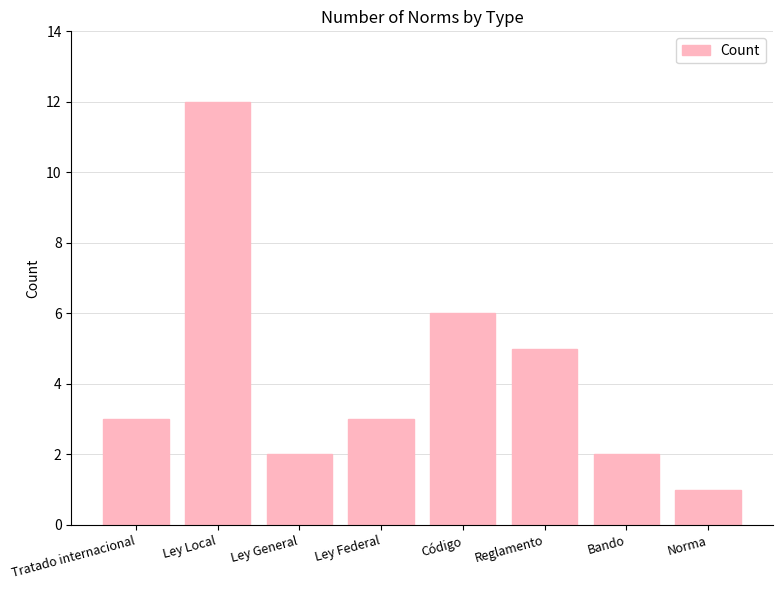

Reading left to right, what are all the values shown in this chart?

3	12	2	3	6	5	2	1